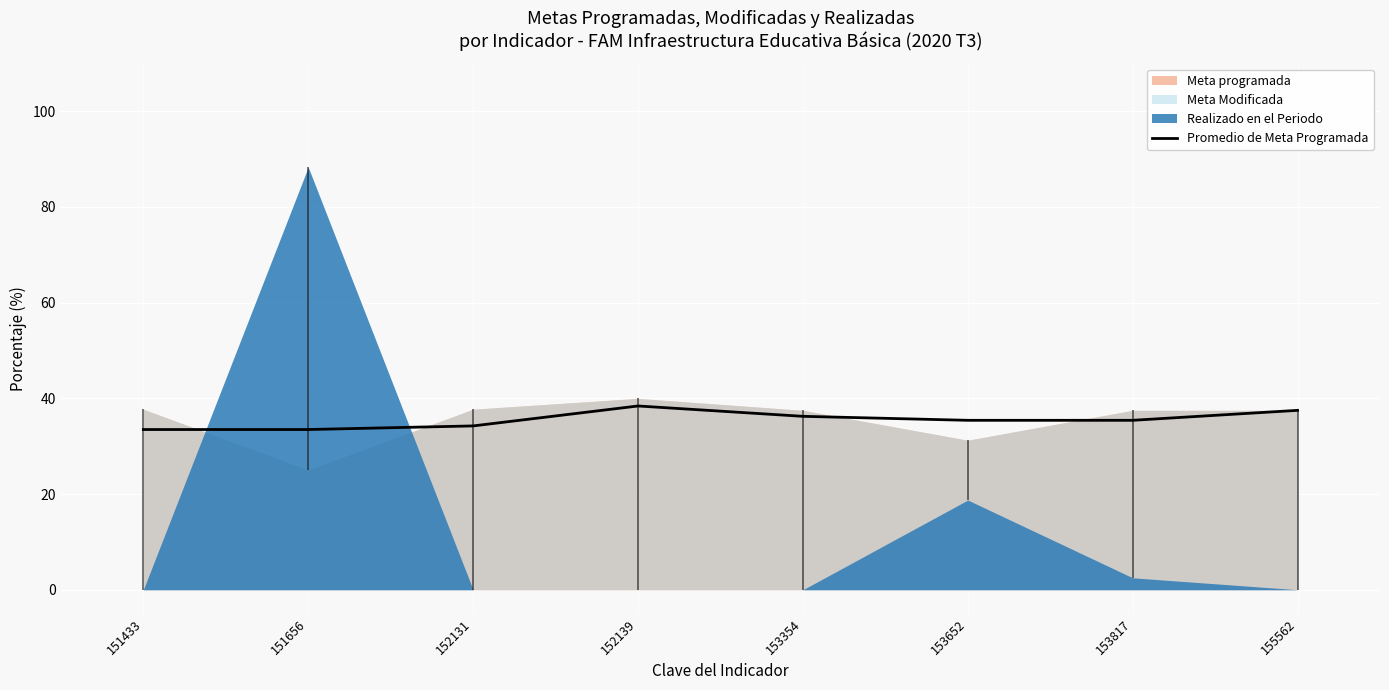

How many values are below 35?

3